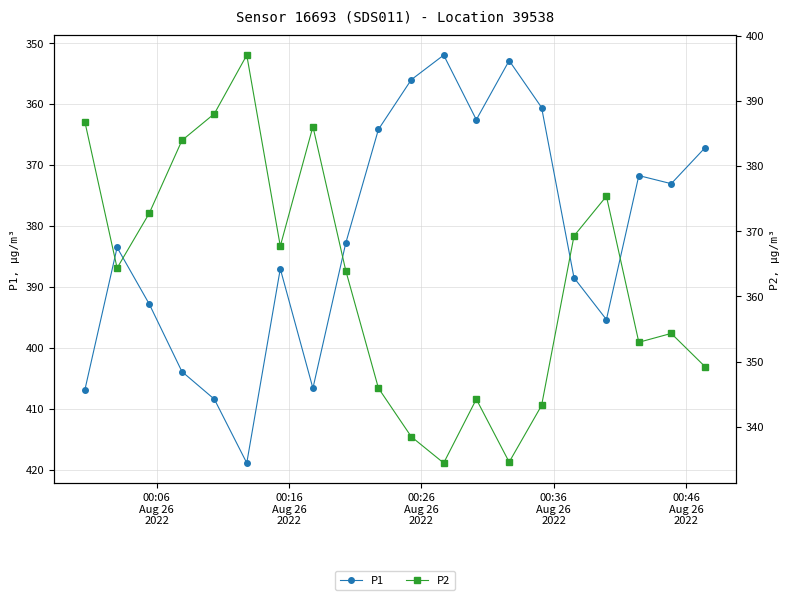

What is the maximum value for P1?

418.9